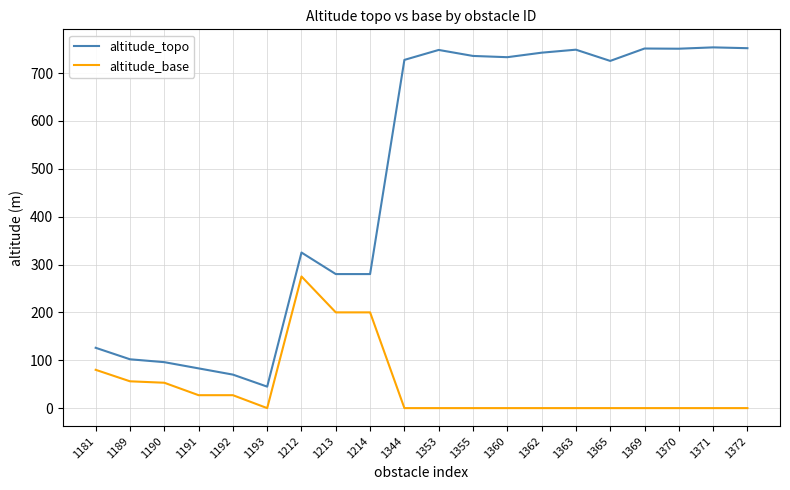

What is the total value across all series at 1370?

750.8